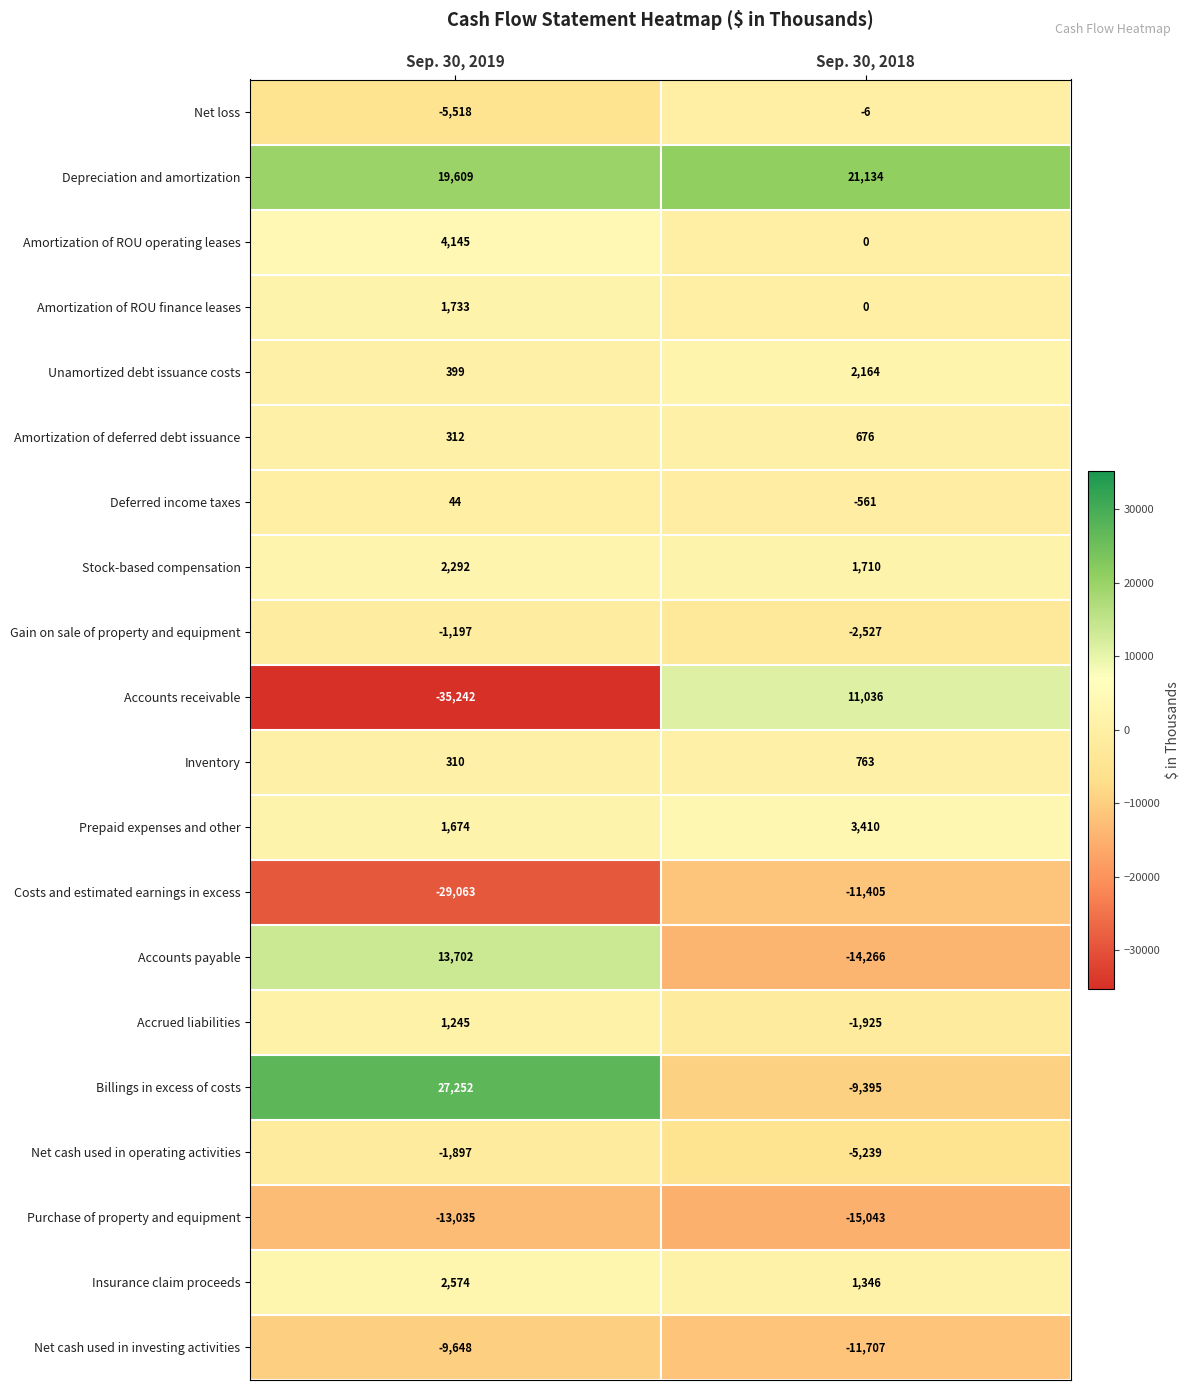

The value of Net cash used in investing activities at Sep. 30, 2019 is -2720. True or false?

False